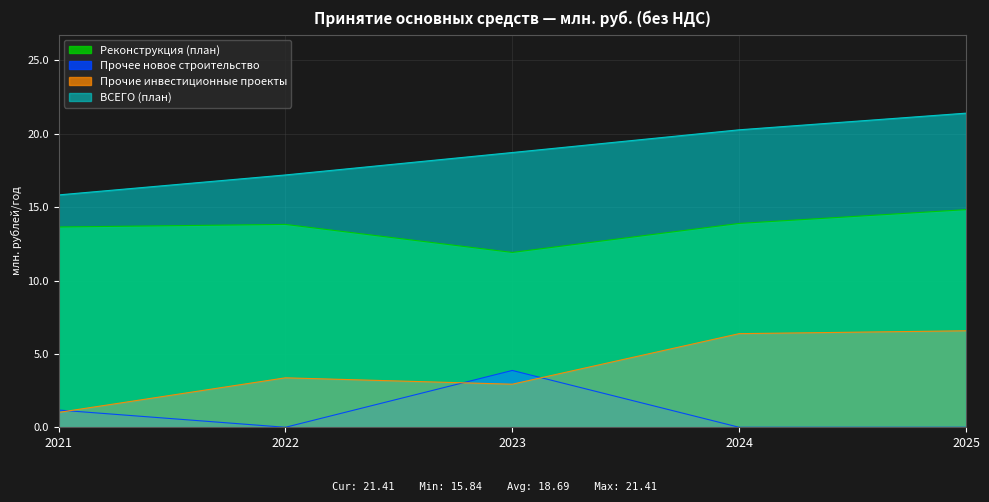

Which series has the widest spread of values?

ВСЕГО (план)